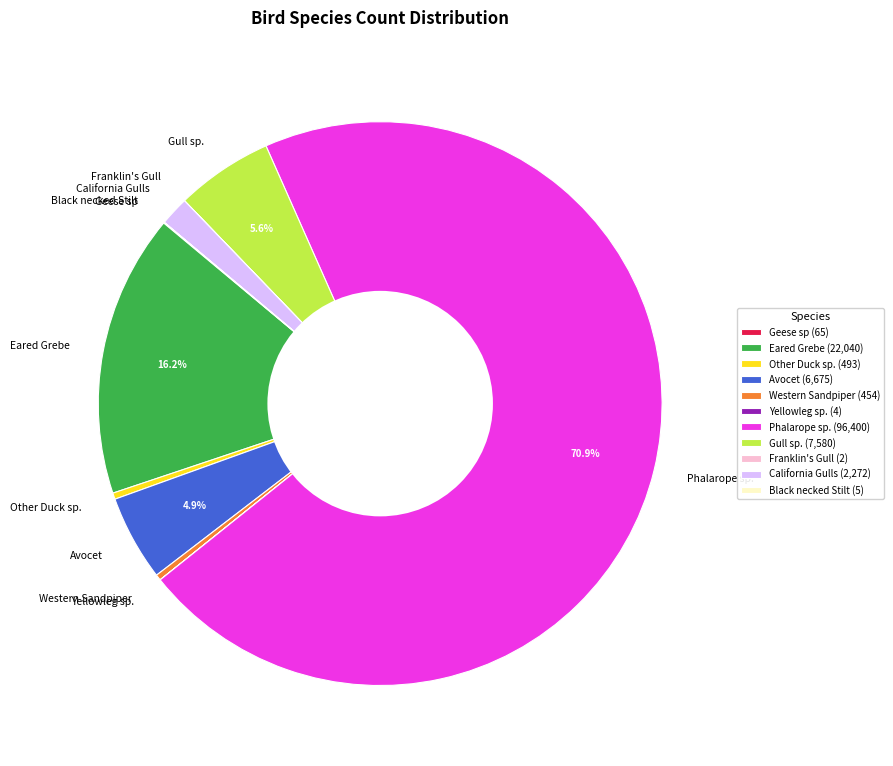

Which slice represents more than half of the pie?

Phalarope sp.